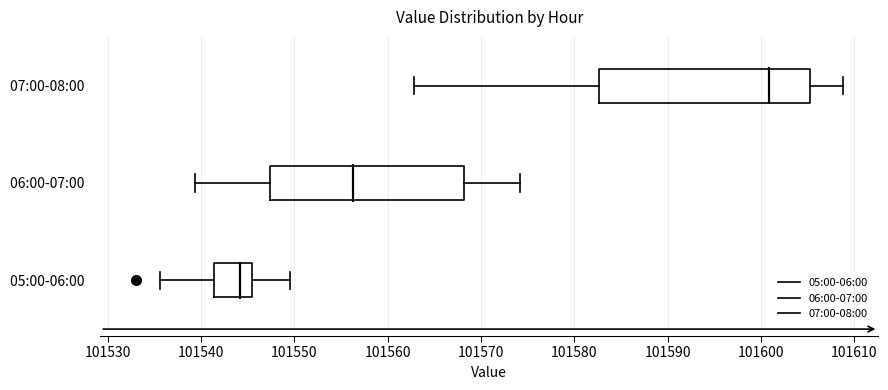

Reading bottom to top, transcribe this box plot: for each box, give where its median line is, the range the box spans, and where its two whiskers end, as read against the x-axis. The values are not printed on the chart, so give them approximately, as read against the axis.

05:00-06:00: median 101544, box 101541 to 101545, whiskers 101536 to 101550
06:00-07:00: median 101556, box 101547 to 101568, whiskers 101539 to 101574
07:00-08:00: median 101601, box 101583 to 101605, whiskers 101563 to 101609